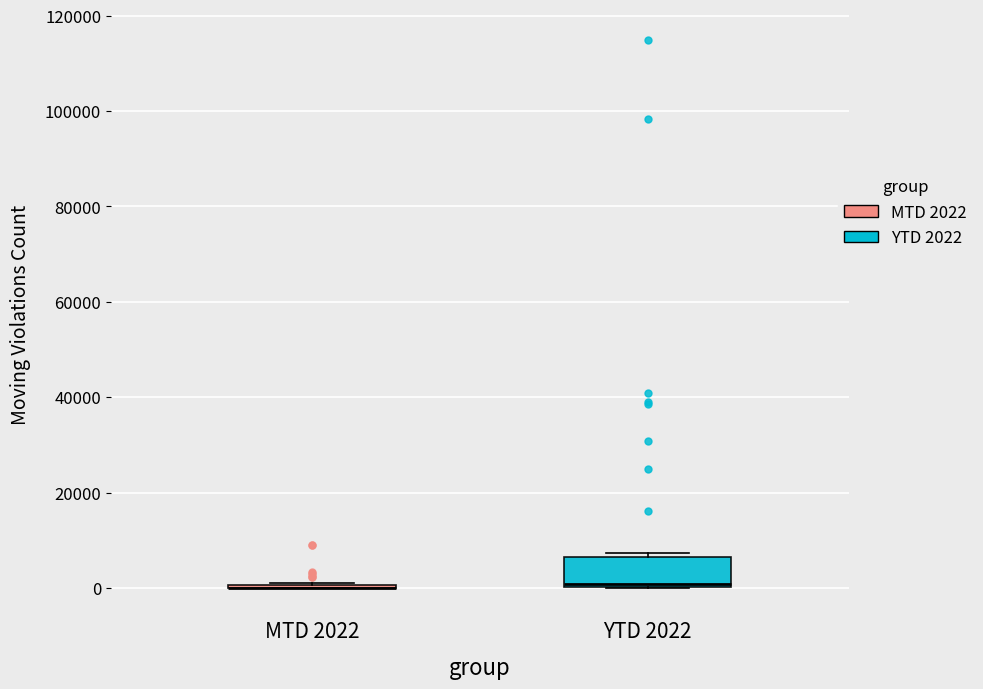

Reading left to right, read every box against the y-axis: the position of its median line, the range the box covers, and the ends of its whiskers. The values are not printed on the chart, so give them approximately, as read against the axis.

MTD 2022: box collapsed to a line at 0, whiskers 0 to 2000
YTD 2022: median 0, box 0 to 6000, whiskers 0 to 8000